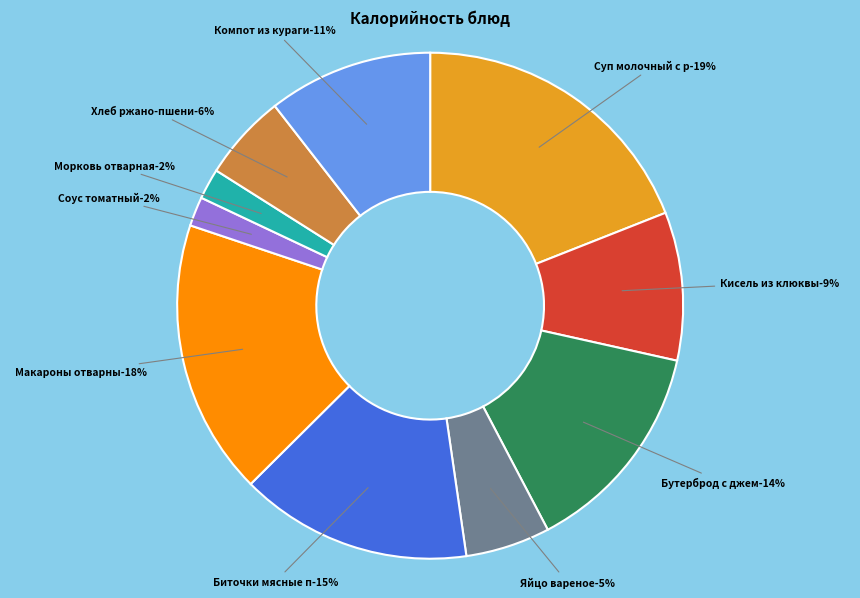

Which slice is the largest?

Суп молочный с рисовой крупой